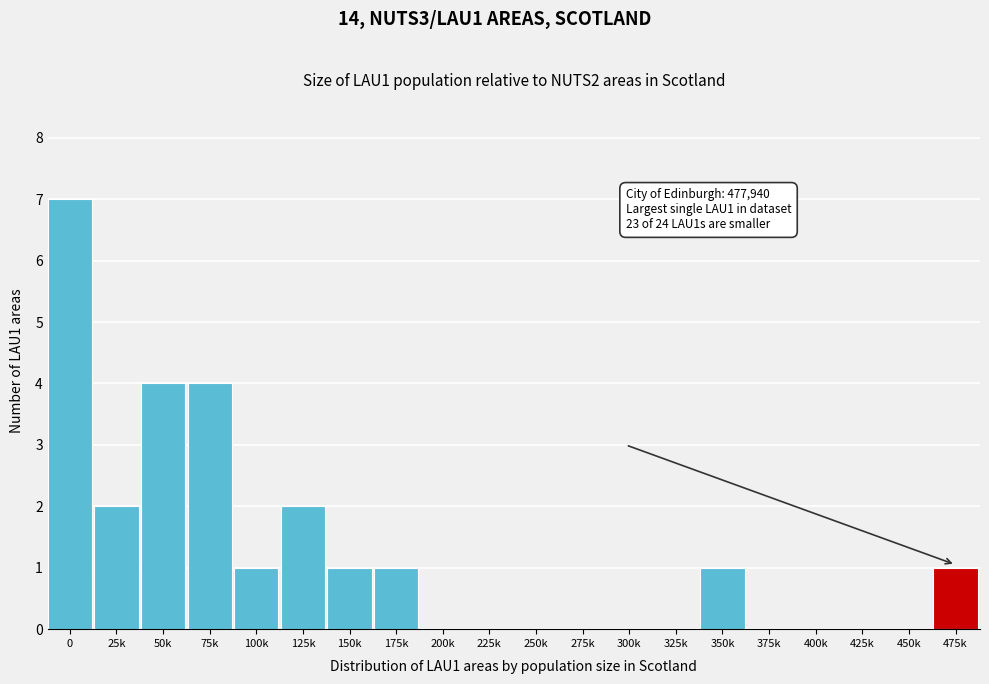

Reading right to left, transcribe all the data shown in this chart.

475k=1	450k=0	425k=0	400k=0	375k=0	350k=1	325k=0	300k=0	275k=0	250k=0	225k=0	200k=0	175k=1	150k=1	125k=2	100k=1	75k=4	50k=4	25k=2	0=7